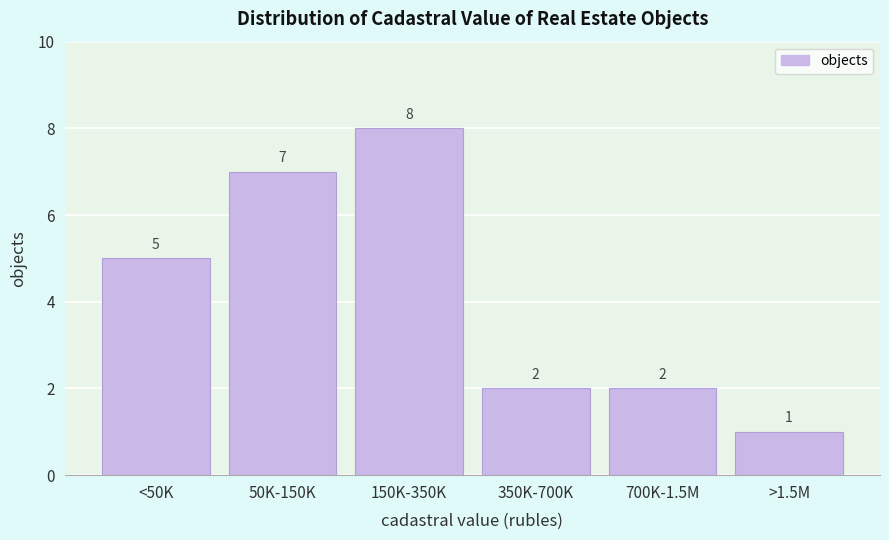

Reading right to left, extract all data points from this chart.

1	2	2	8	7	5